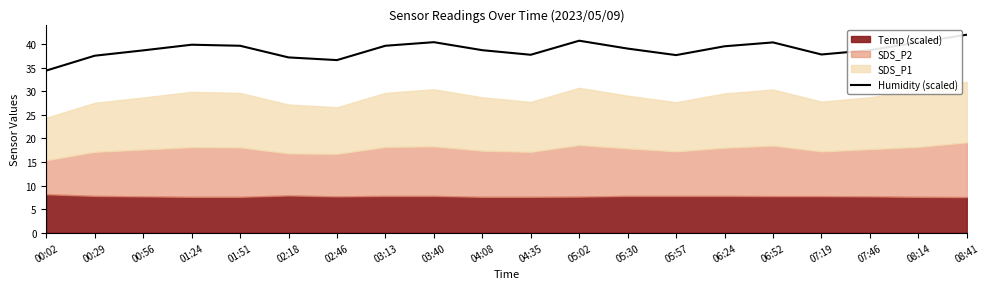

Reading left to right, transcribe all the data shown in this chart.

00:02=34.4	00:29=37.5	00:56=38.6	01:24=39.9	01:51=39.6	02:18=37.2	02:46=36.6	03:13=39.6	03:40=40.4	04:08=38.7	04:35=37.7	05:02=40.7	05:30=39.0	05:57=37.7	06:24=39.5	06:52=40.3	07:19=37.8	07:46=38.7	08:14=40.4	08:41=42.0